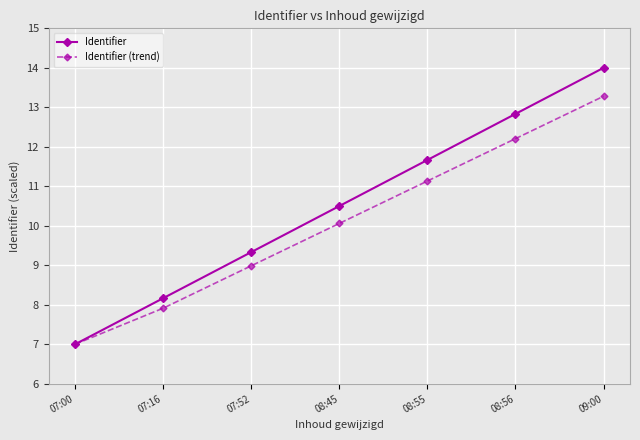

What is the lowest value of the Identifier (trend) series?

7.0